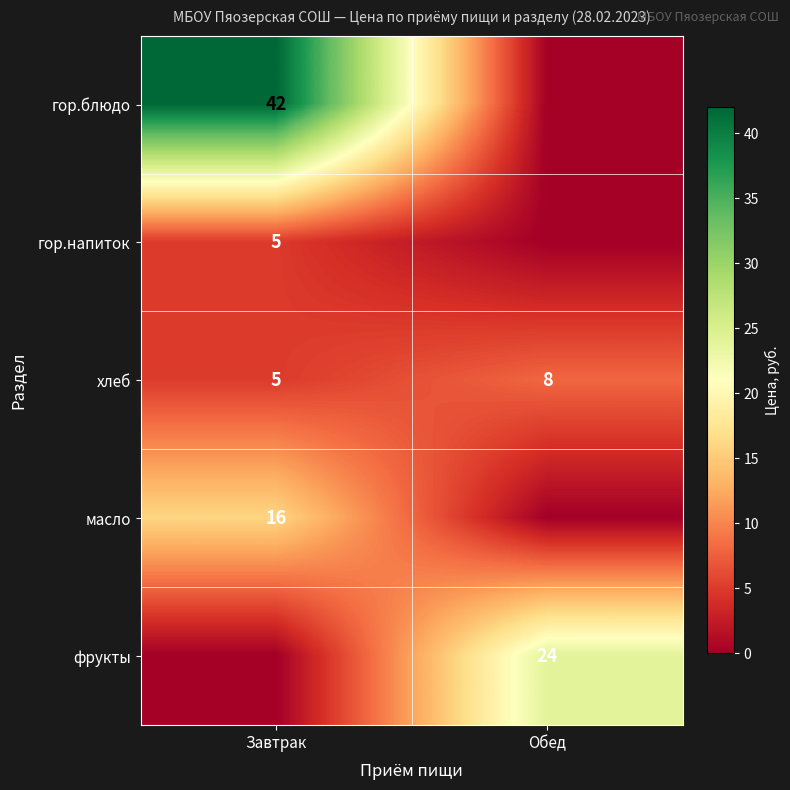

What is the sum of all хлеб values?

13